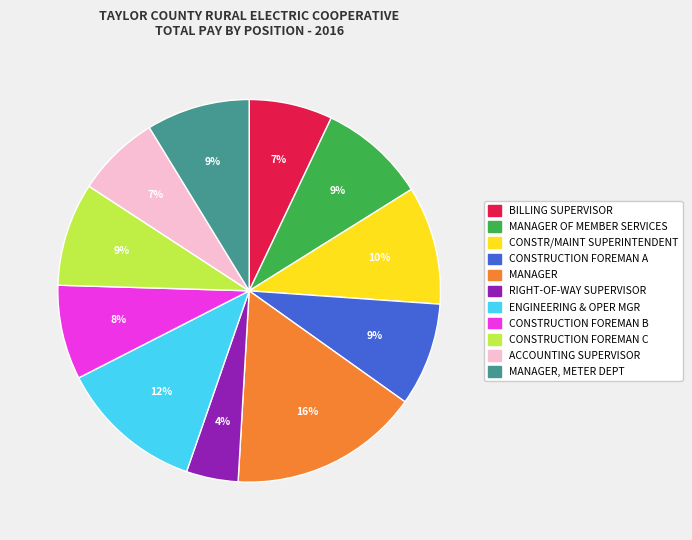

Is there any slice that represents more than half of the pie?

No